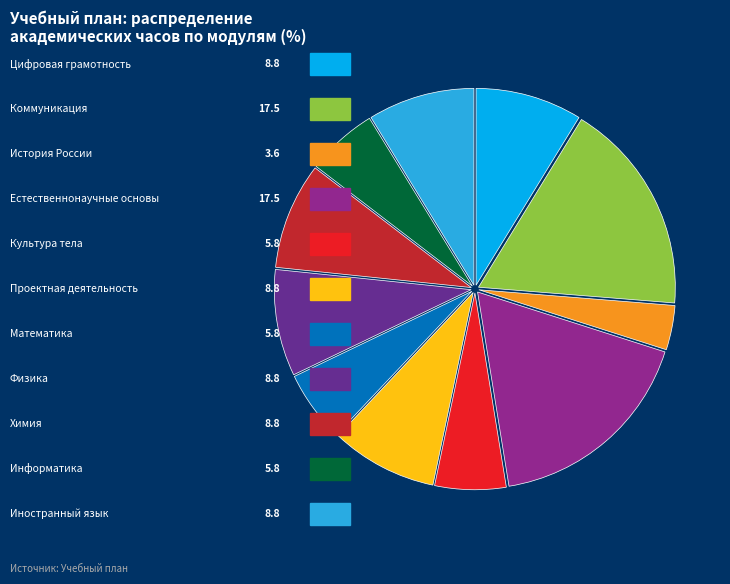

Does any single category account for the majority?

No